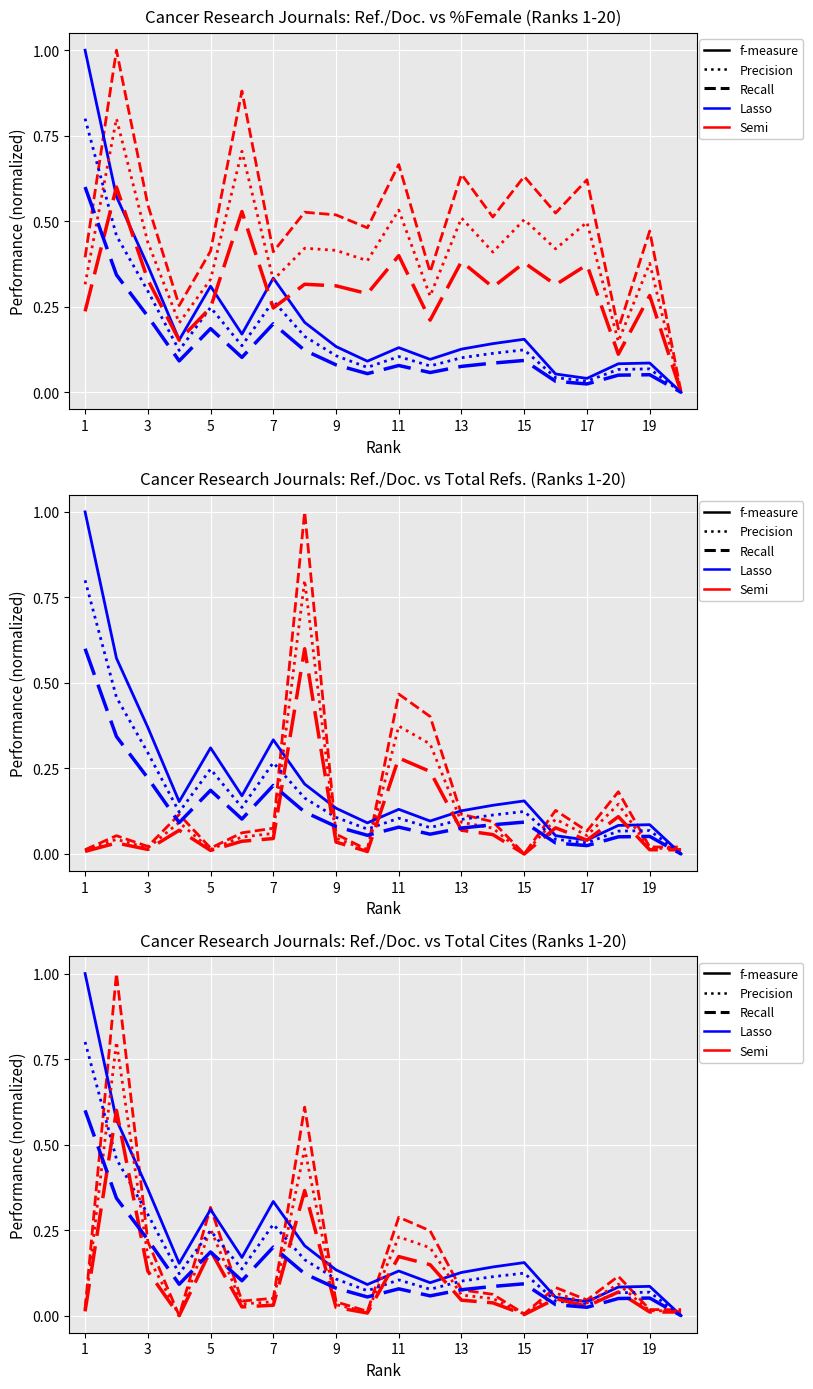

How many data points in Total Cites (3years) are above 0?

19